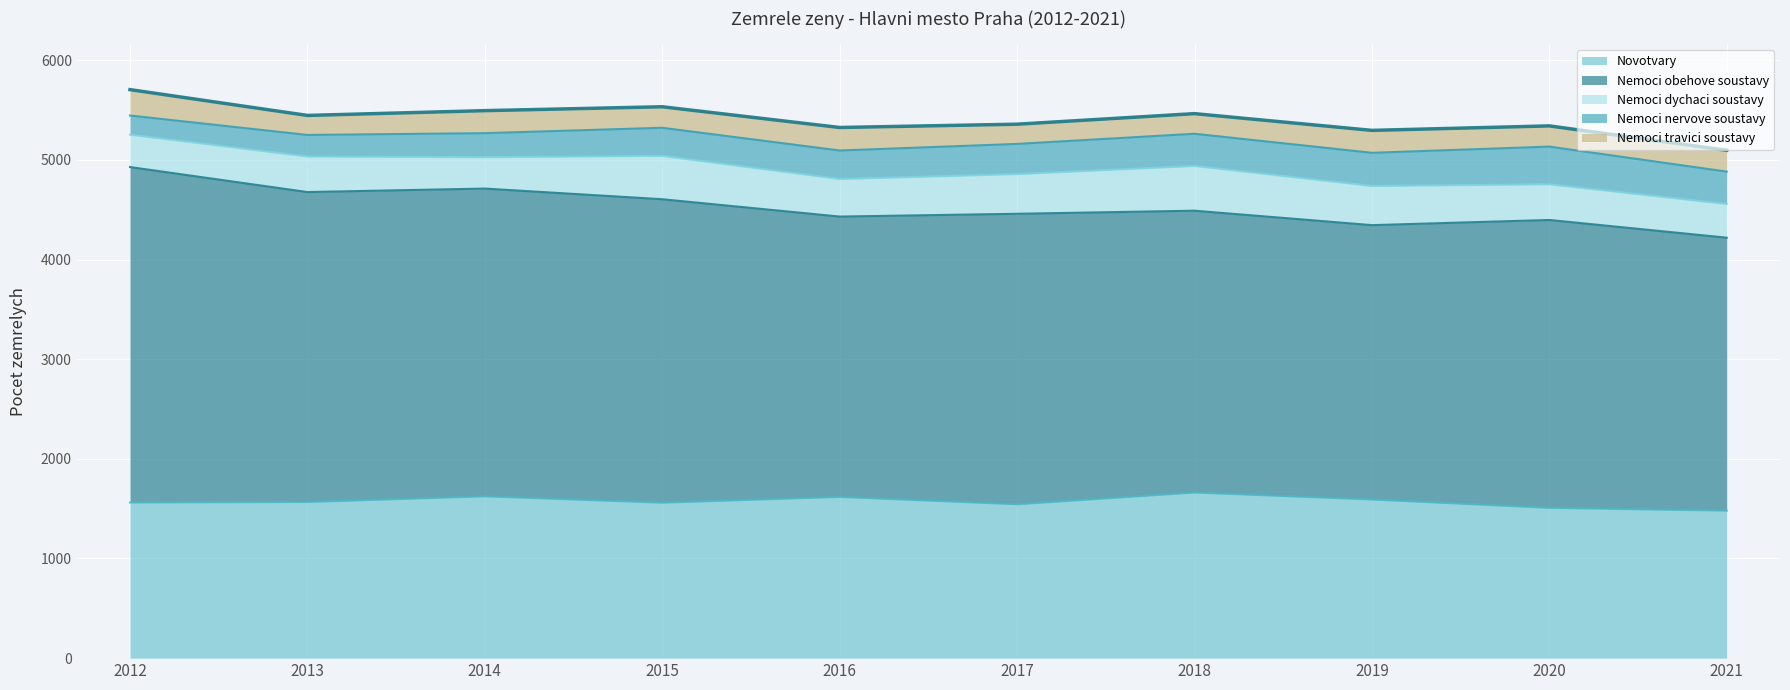

Reading left to right, transcribe all the data shown in this chart.

Novotvary: 1562	1567	1624	1560	1618	1544	1662	1592	1508	1480
Nemoci obehove soustavy: 3366	3110	3088	3045	2813	2915	2828	2753	2889	2739
Nemoci dychaci soustavy: 325	357	315	435	377	398	449	393	358	338
Nemoci nervove soustavy: 192	216	241	282	286	303	323	333	378	325
Nemoci travici soustavy: 260	196	226	211	231	198	202	225	208	214